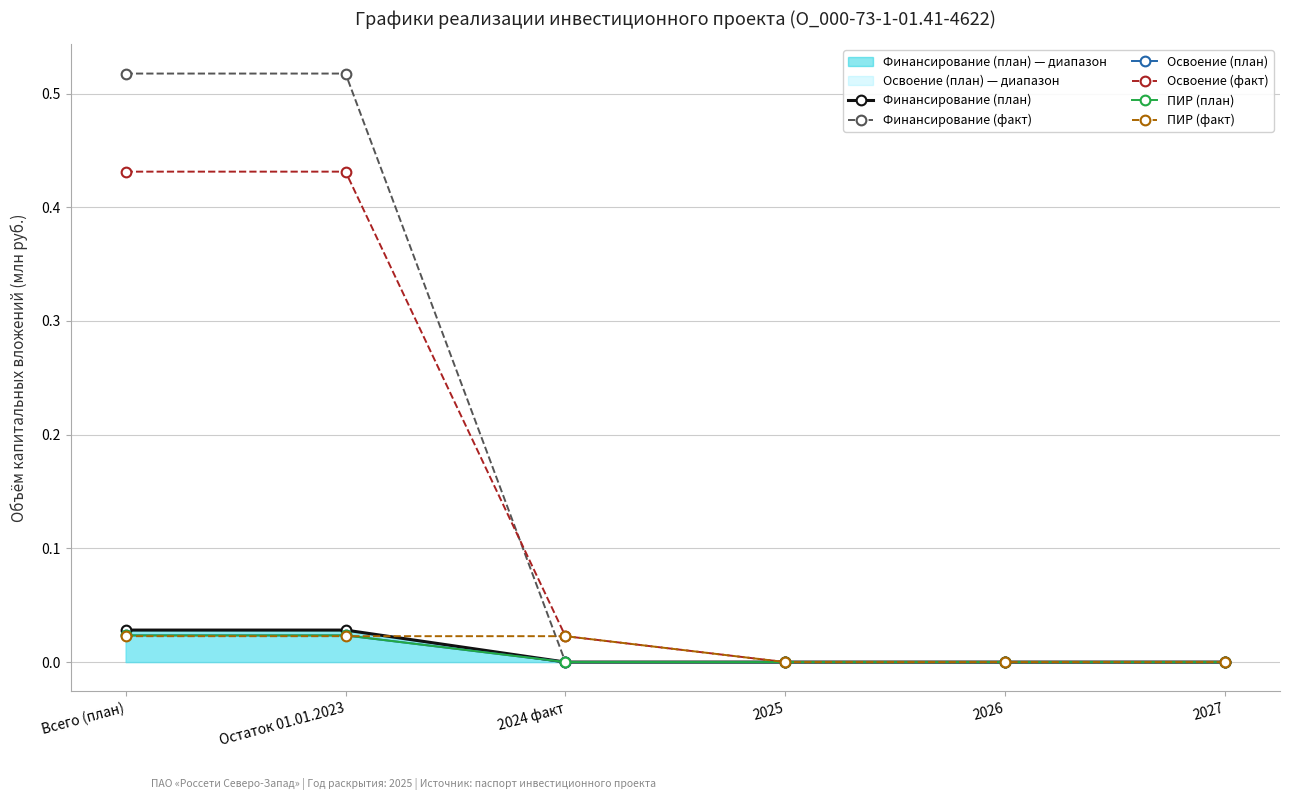

What are all the series names shown in the legend?

Финансирование (план), Финансирование (факт), Освоение (план), Освоение (факт), ПИР (план), ПИР (факт)